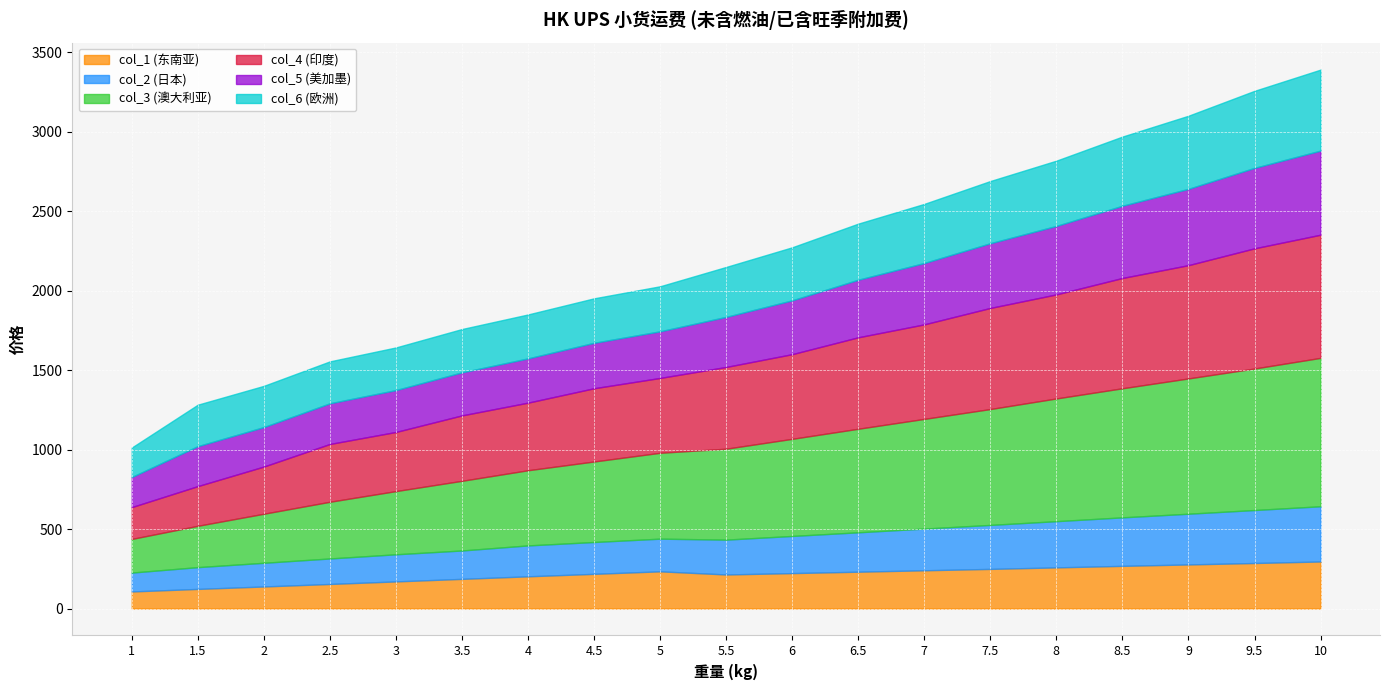

What is the maximum value for col_5 (美加墨)?

528.9